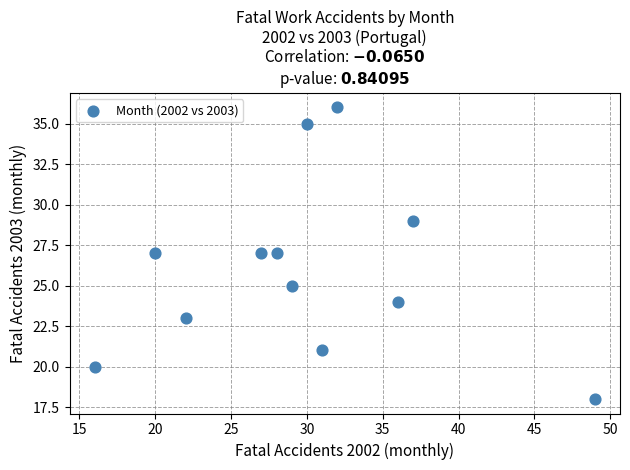

What is the average X value?

30